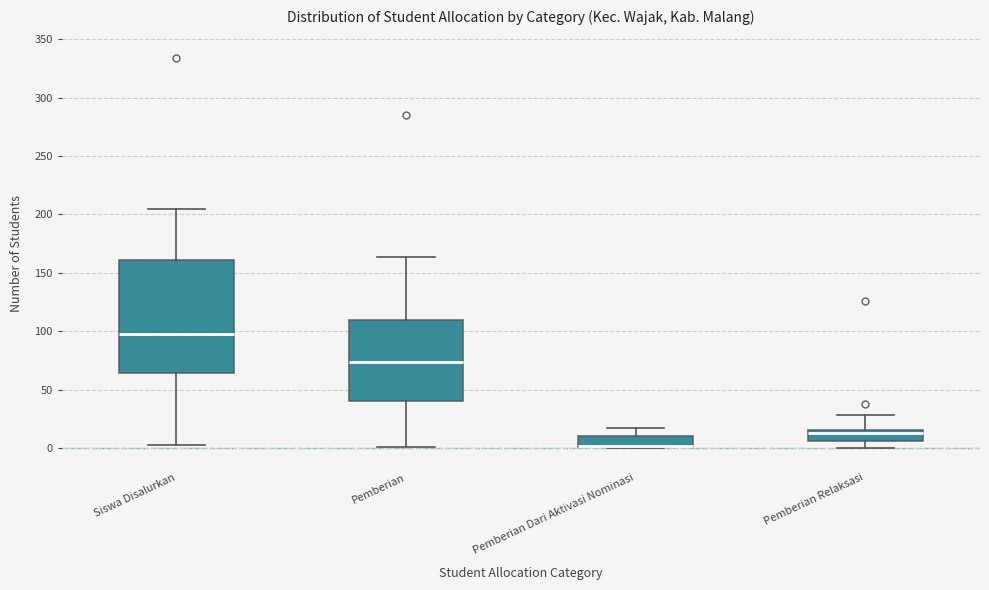

Reading left to right, read every box against the y-axis: the position of its median line, the range the box covers, and the ends of its whiskers. The values are not printed on the chart, so give them approximately, as read against the axis.

Siswa Disalurkan: median 100, box 65 to 160, whiskers 5 to 205
Pemberian: median 75, box 40 to 110, whiskers 0 to 165
Pemberian Dari Aktivasi Nominasi: median 0 (drawn on the box's lower edge), box 0 to 10, whiskers 0 to 15
Pemberian Relaksasi: median 15 (just below the box's upper edge), box 5 to 15, whiskers 0 to 30